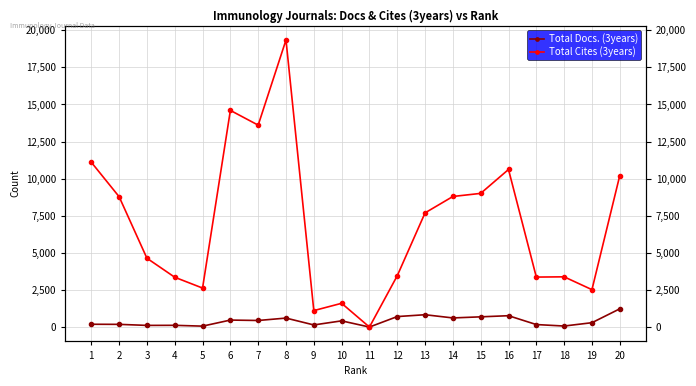

Does the chart display data point markers on the line(s)?

Yes